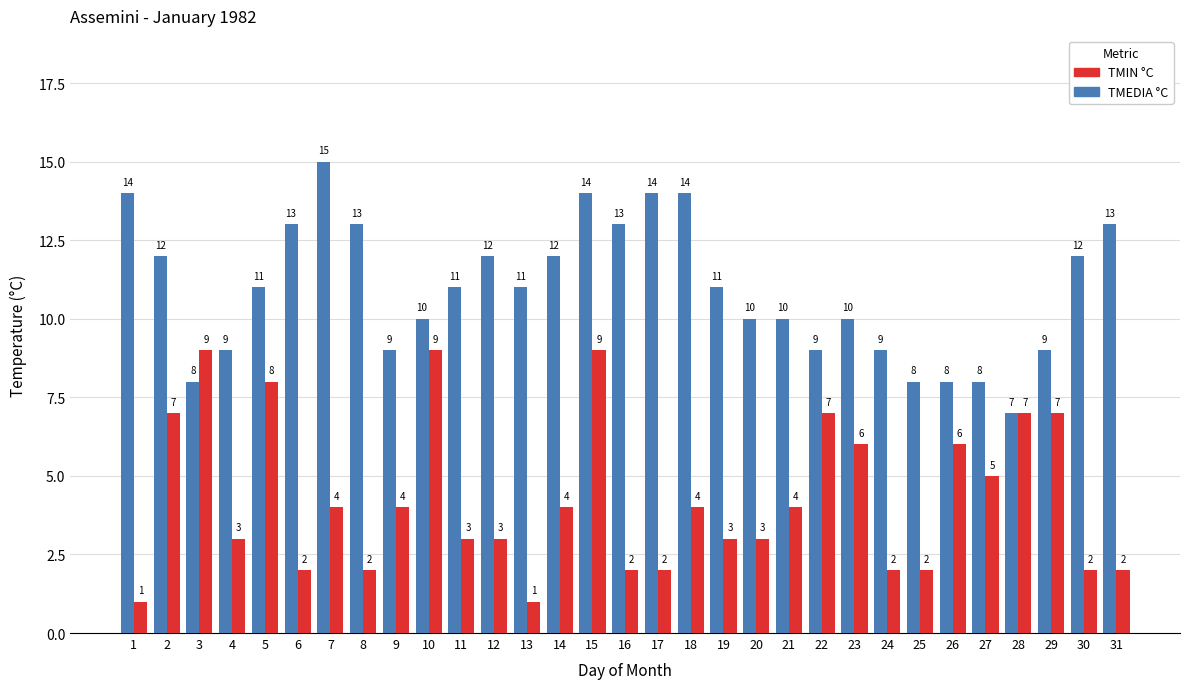

What is the sum of all TMEDIA °C values?

339